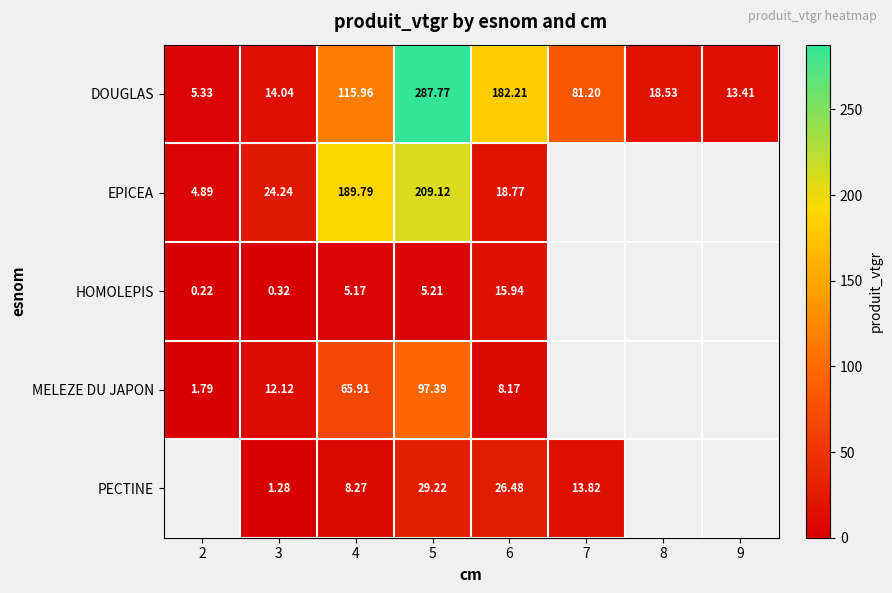

Between 4 and 6, which series saw the biggest shift?

EPICEA